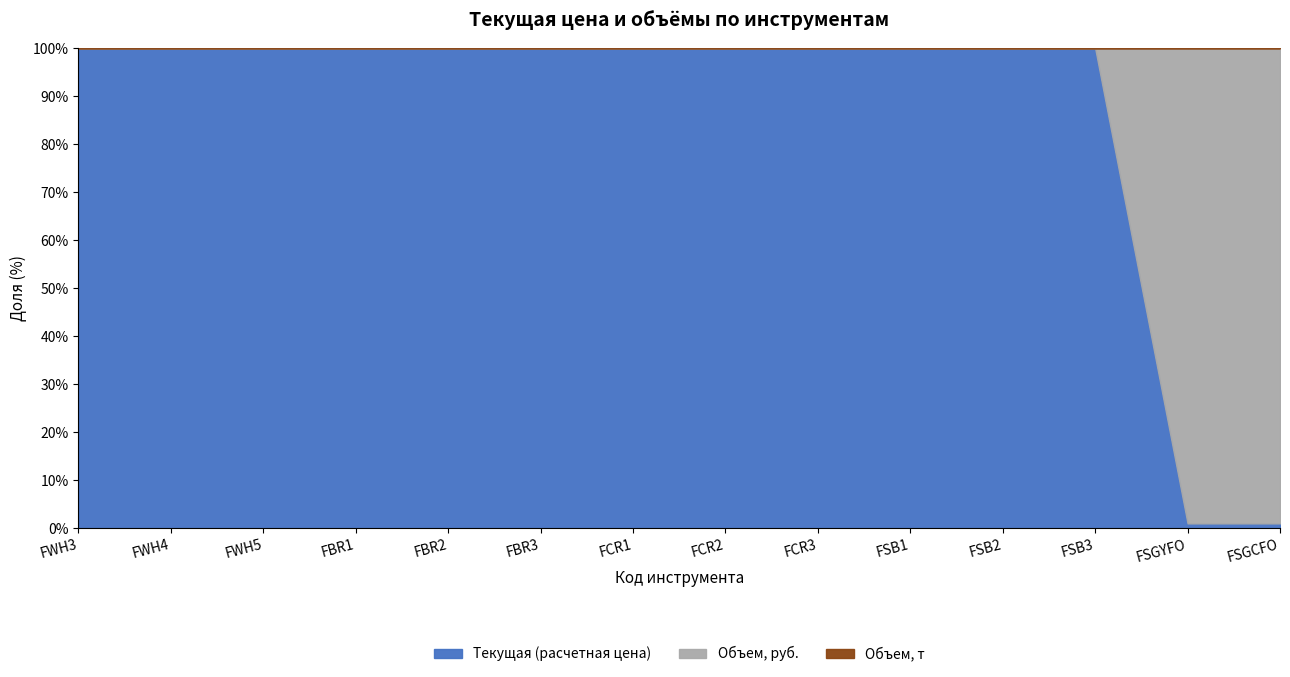

Which series changed the most between FSB2 and FSB3?

Объем, руб.